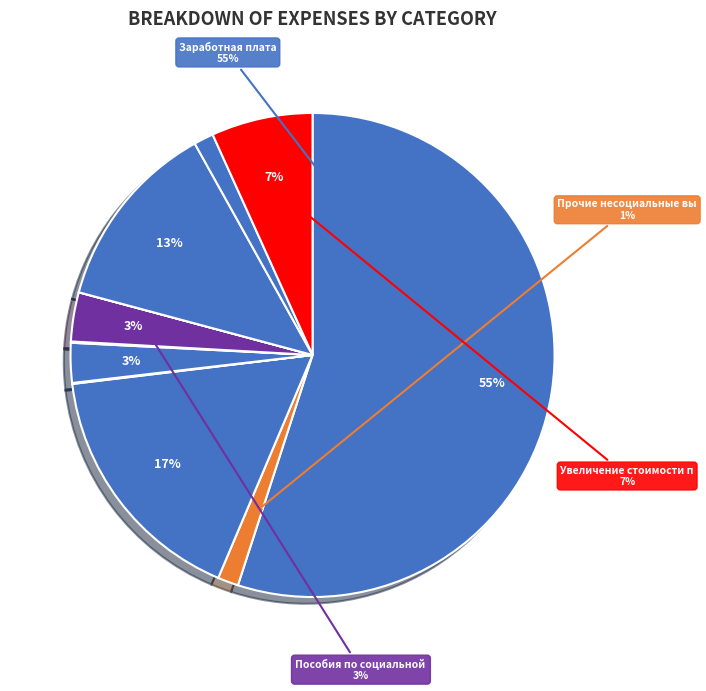

Which category has the biggest portion of the pie?

Заработная плата